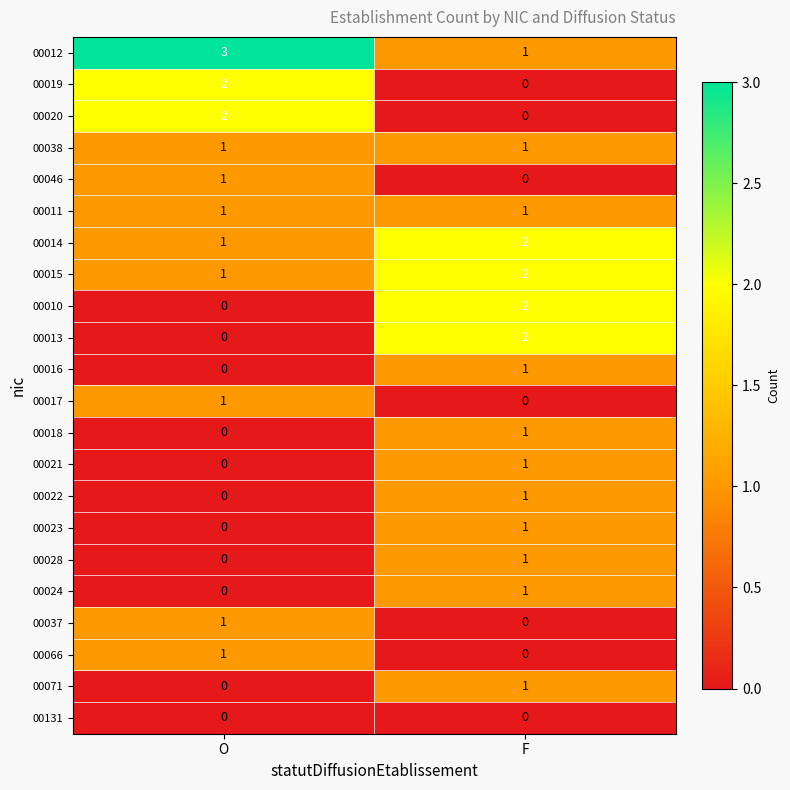

What is the difference between the highest and lowest values at O?

3